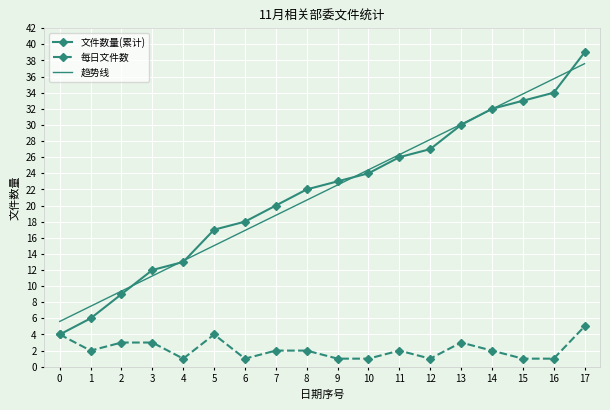

Is the value of 趋势线 at 13 greater than the value of 每日文件数 at 1?

Yes